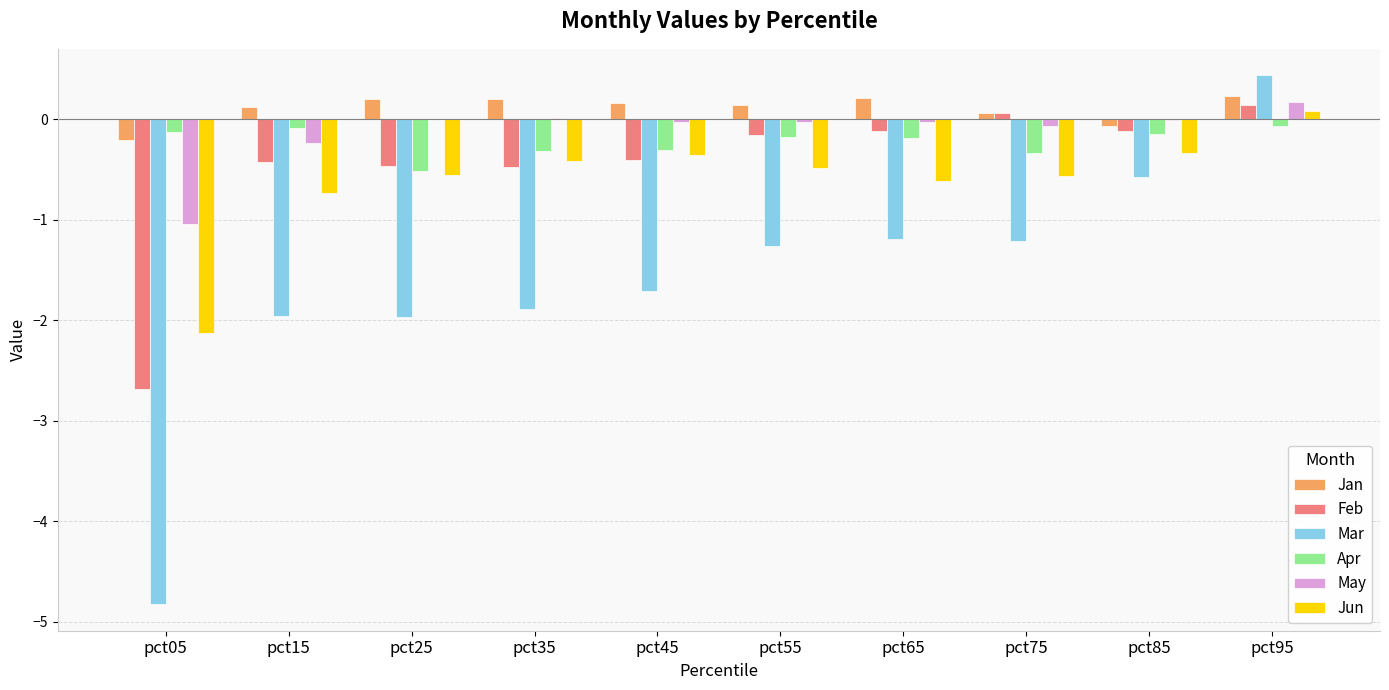

True or false: May has a value of 0.2 at pct95.

True